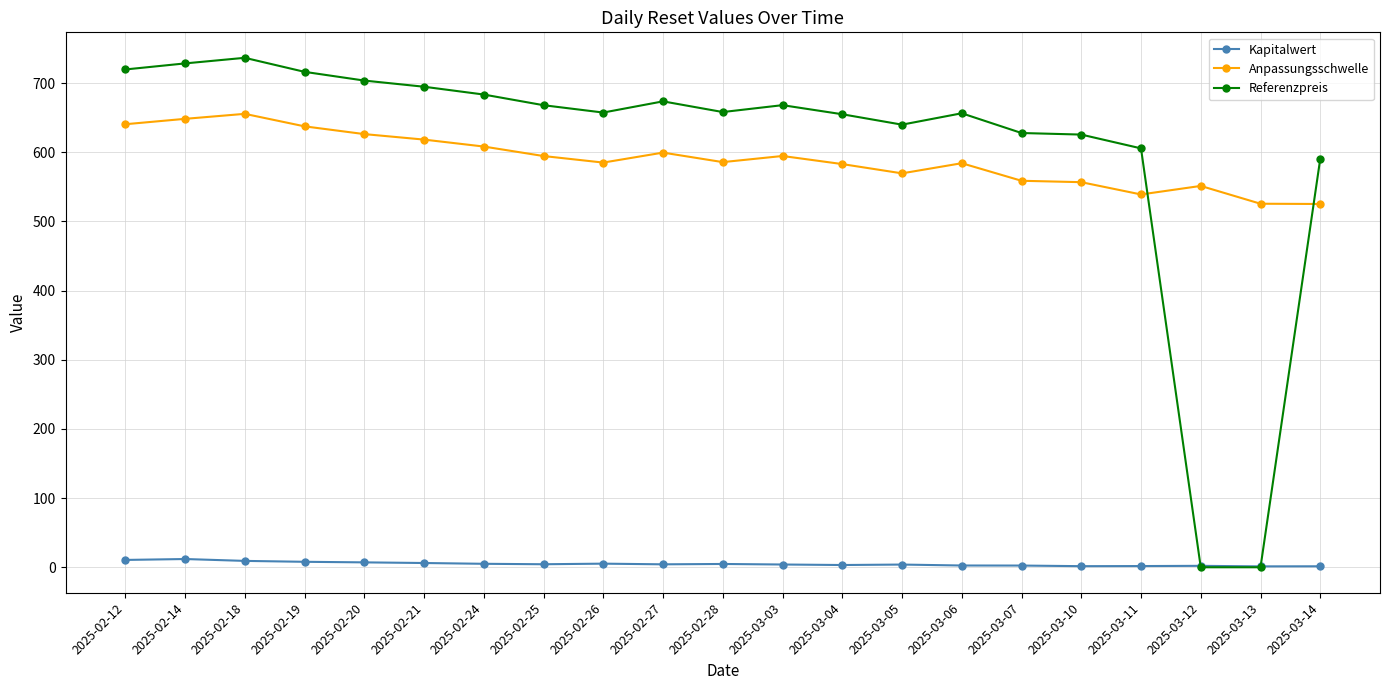

What is the sum of all Anpassungsschwelle values?

12389.3